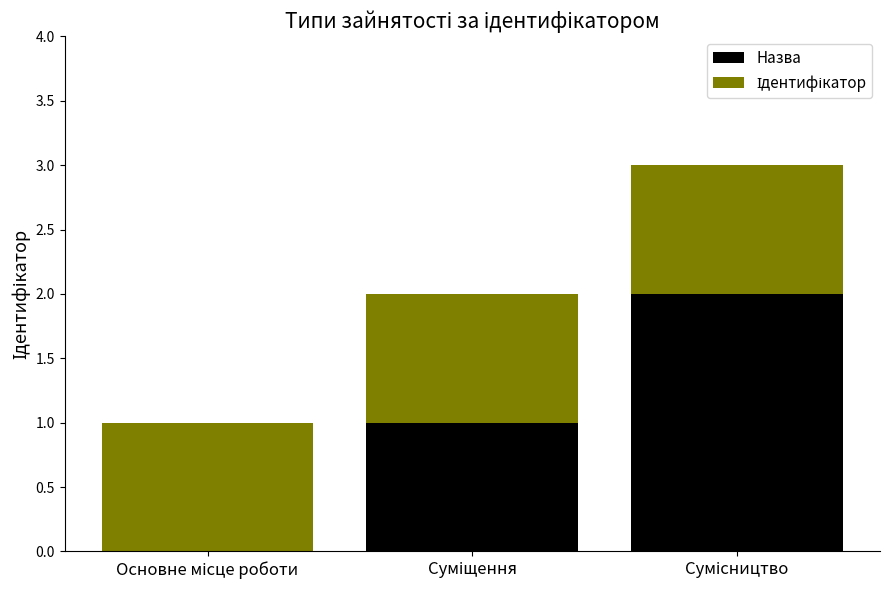

What is the sum of all Назва values?

3